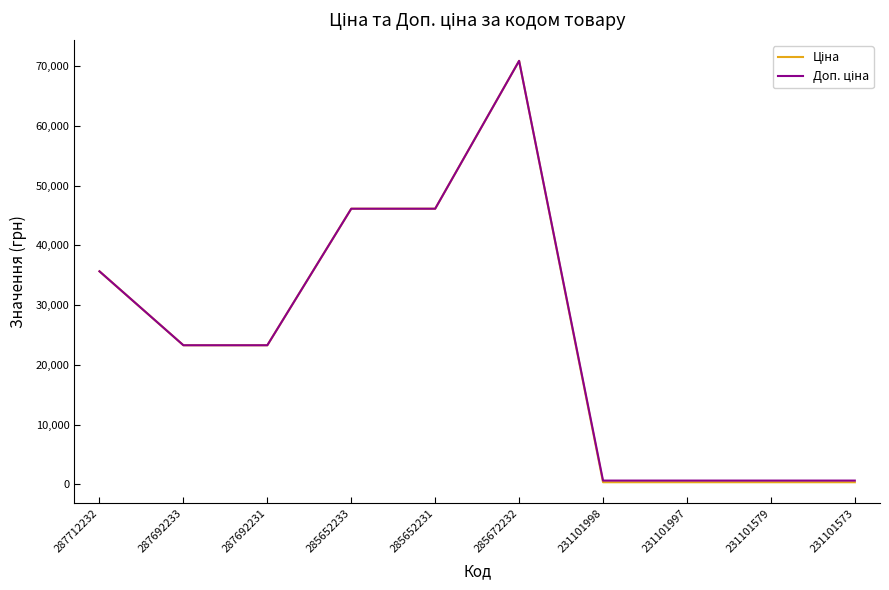

What is the total value across all series at 287692233?

46556.4